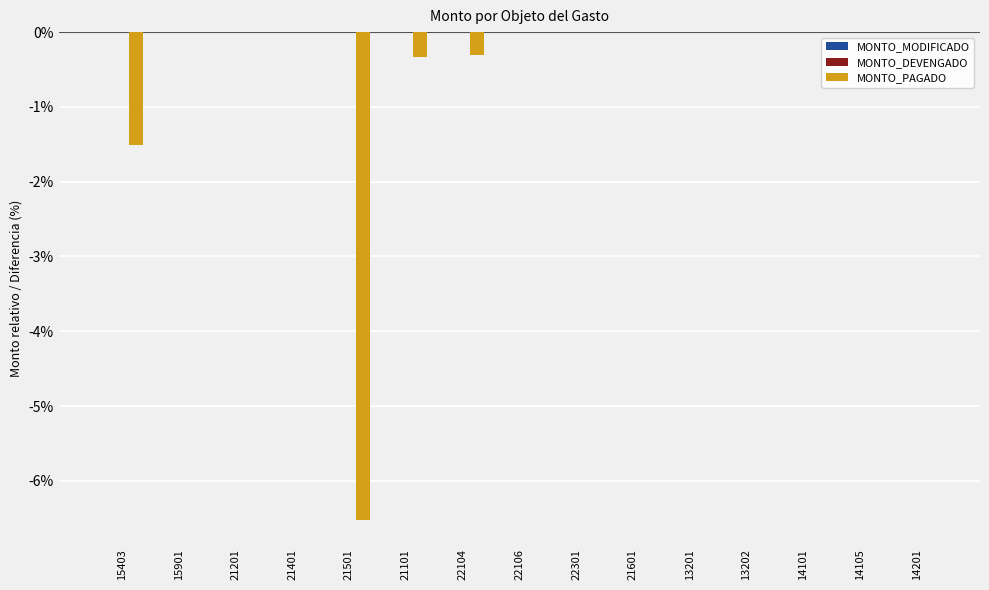

Where is the data nearest to the value -3?

15403